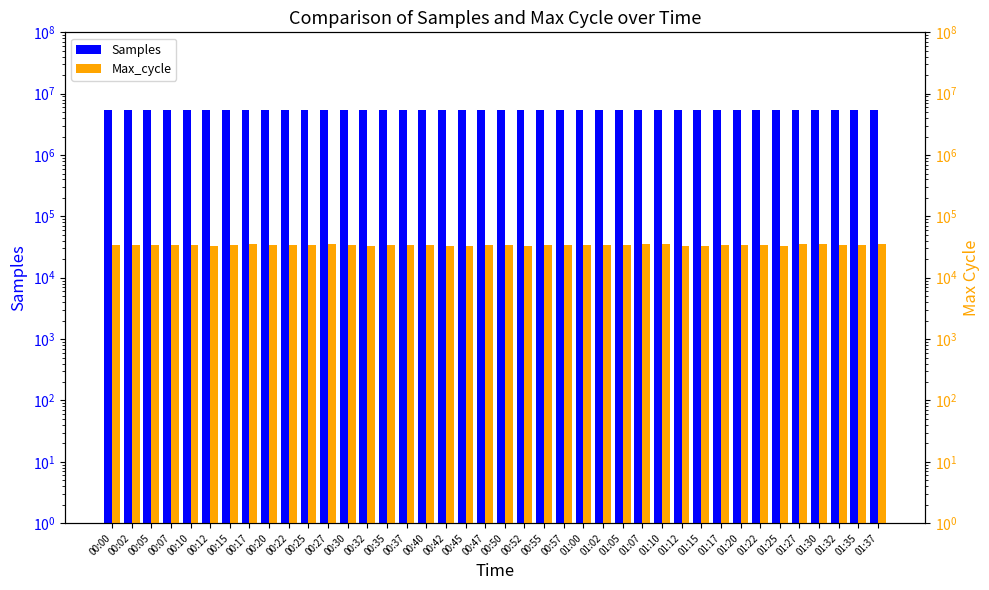

The Max_cycle series shows 34023 at 01:00. True or false?

True